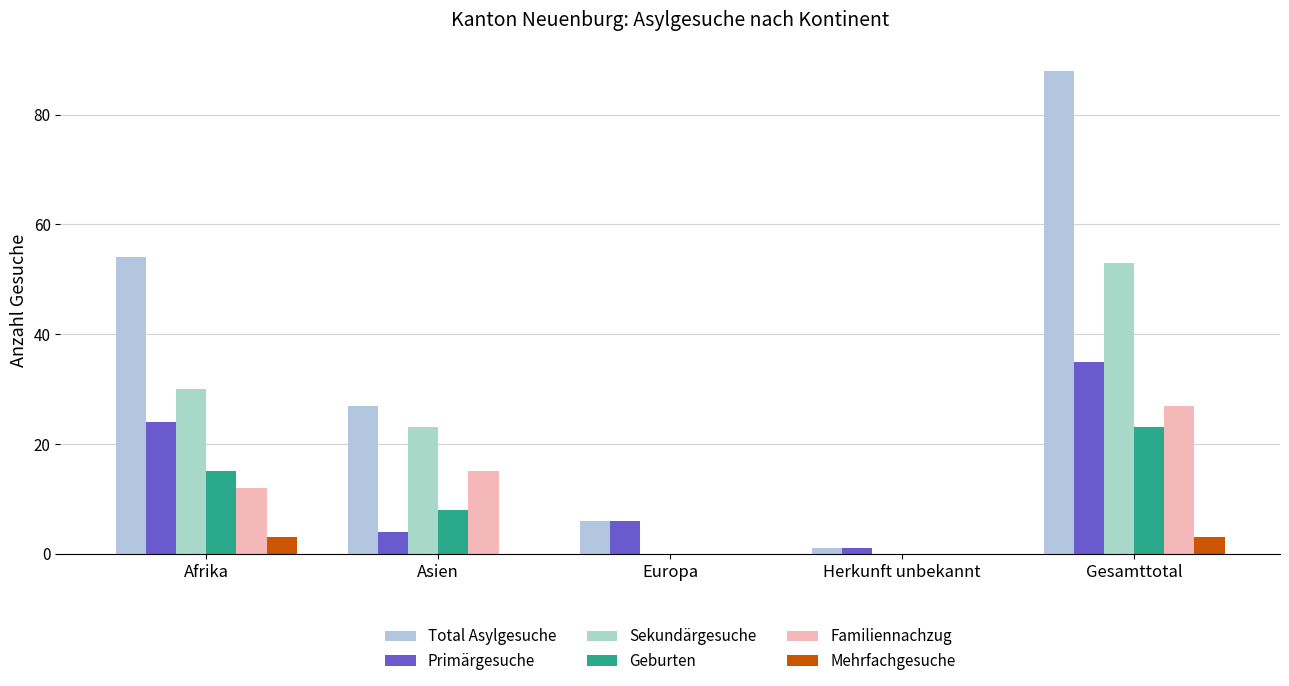

Rank the categories by Mehrfachgesuche value from lowest to highest.

Asien, Europa, Herkunft unbekannt, Afrika, Gesamttotal